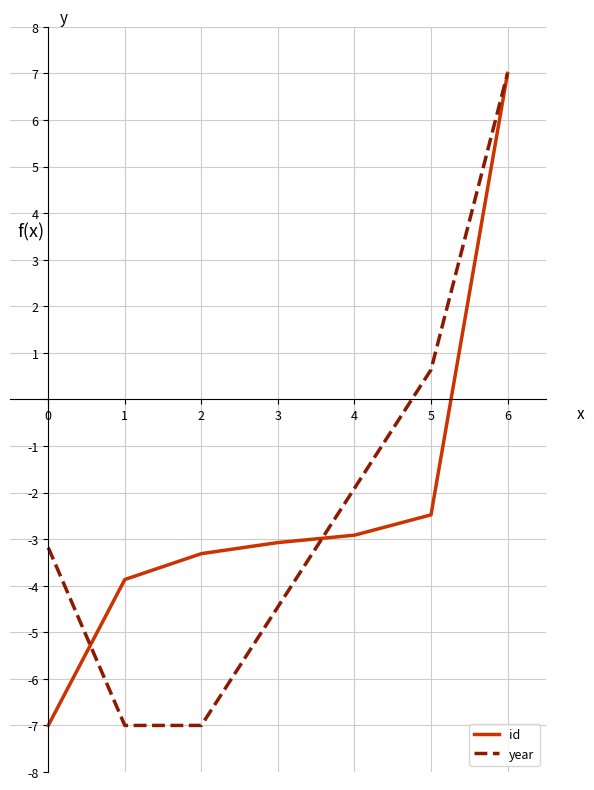

Rank the categories by id value from lowest to highest.

0, 1, 2, 3, 4, 5, 6